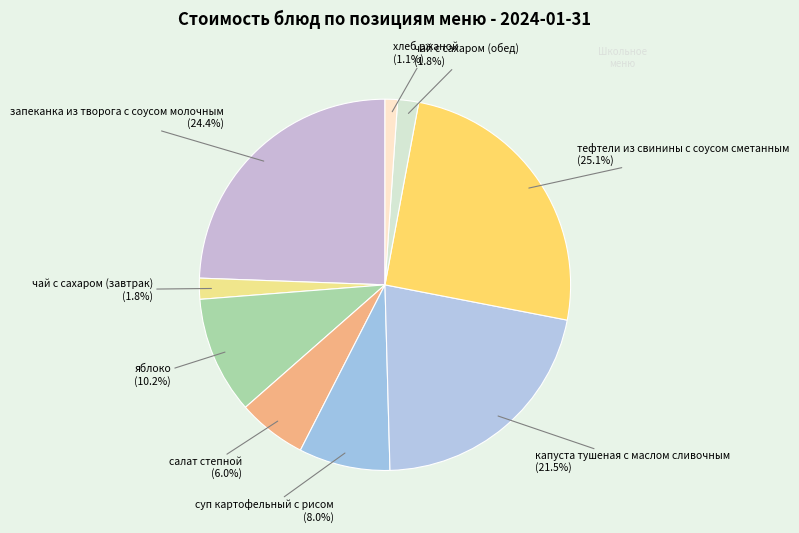

To the nearest percent, what is the average slice percentage?

11%